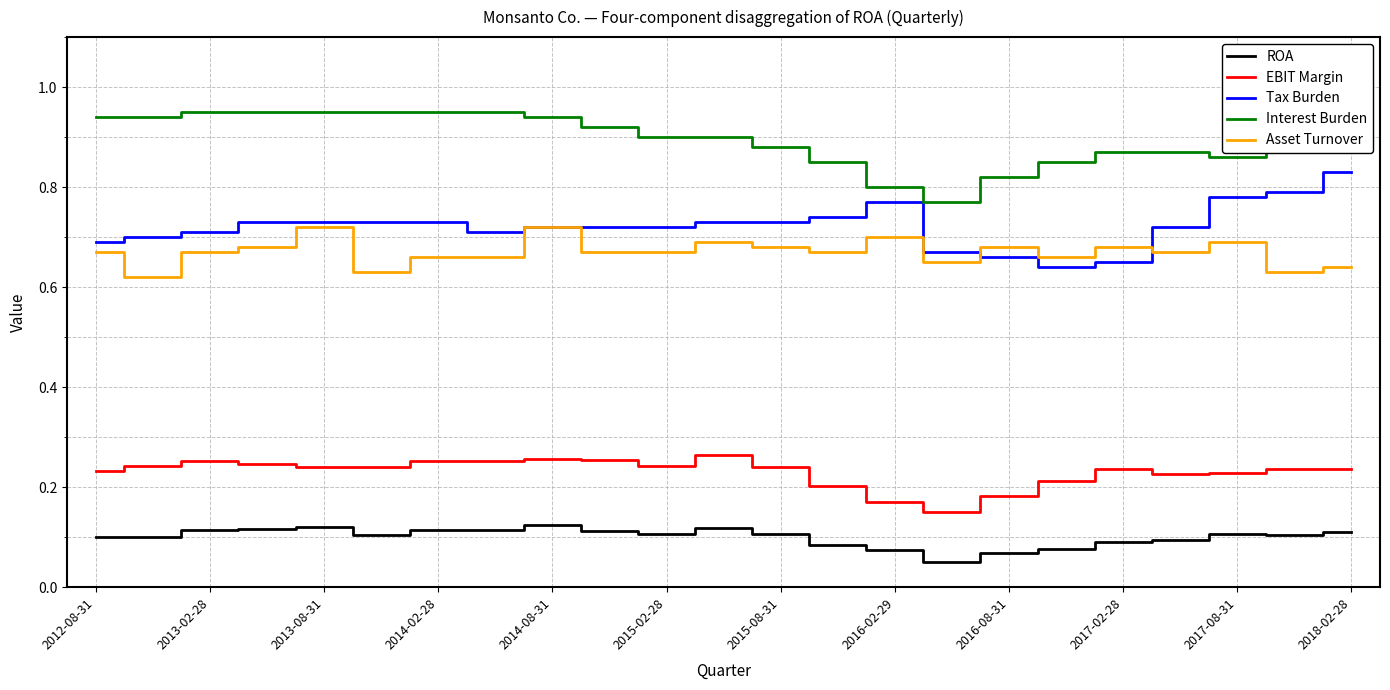

True or false: EBIT Margin and Asset Turnover intersect in this chart.

False